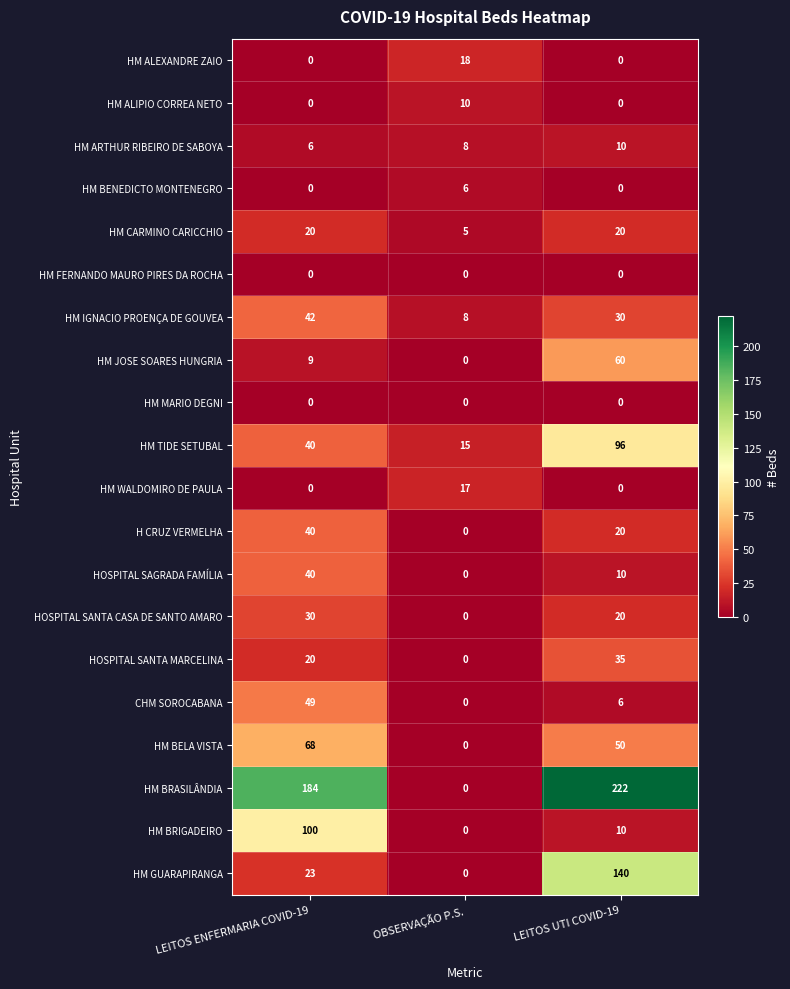

What is the difference between the highest and lowest values at LEITOS ENFERMARIA COVID-19?

184